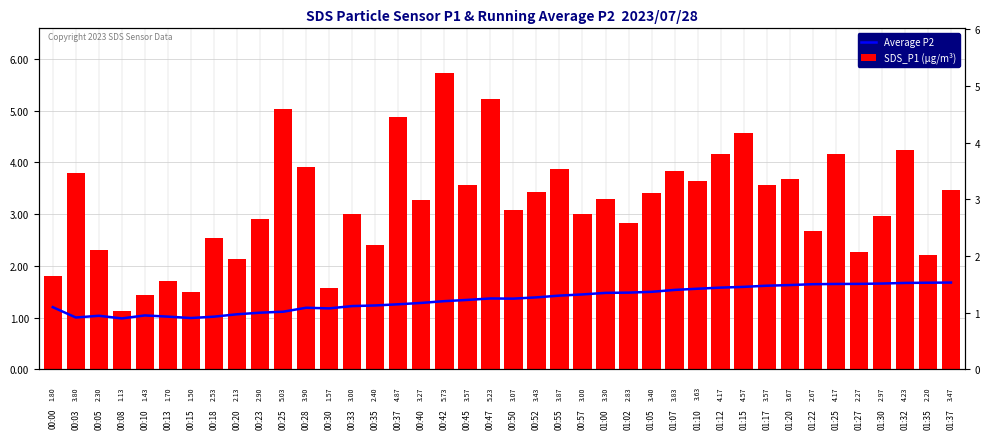

What is the difference between the Average P2 values at 00:47 and 00:23?

0.3